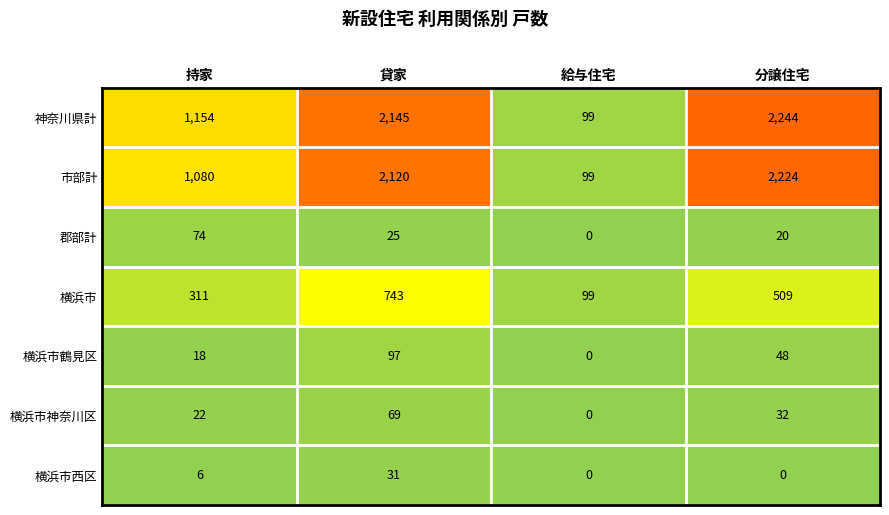

How many distinct data groups are displayed?

7